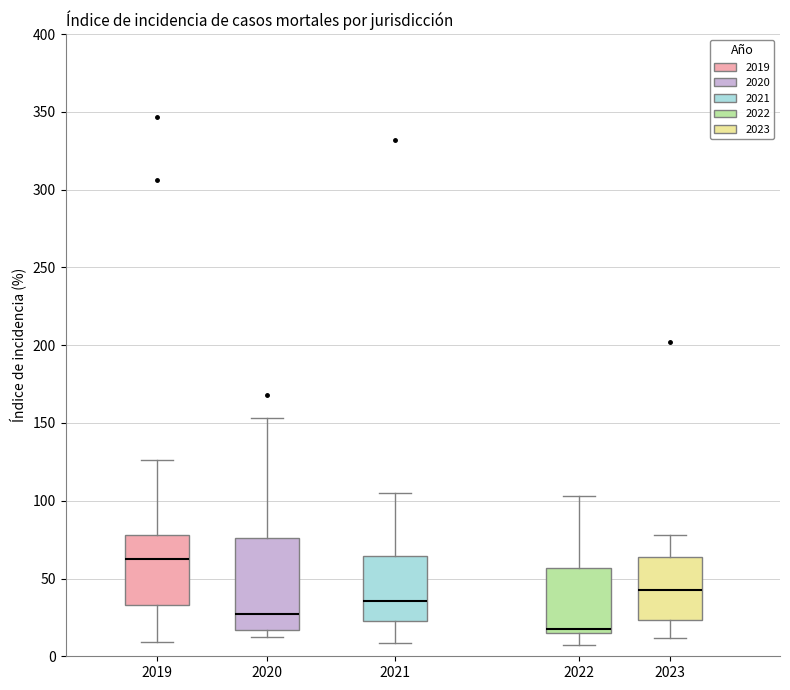

Reading left to right, transcribe this box plot: for each box, give where its median line is, the range the box spans, and where its two whiskers end, as read against the y-axis. The values are not printed on the chart, so give them approximately, as read against the axis.

2019: median 60, box 35 to 80, whiskers 10 to 125
2020: median 25, box 15 to 75, whiskers 10 to 155
2021: median 35, box 25 to 65, whiskers 10 to 105
2022: median 15 (just above the box's lower edge), box 15 to 55, whiskers 5 to 105
2023: median 45, box 25 to 65, whiskers 10 to 80